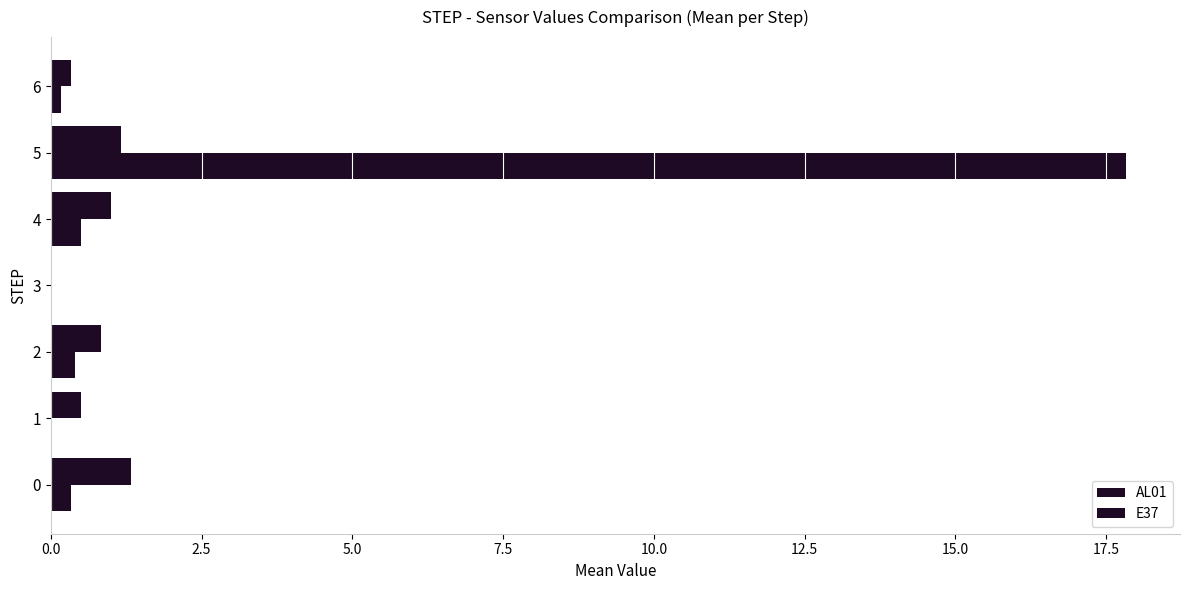

How many distinct data groups are displayed?

2